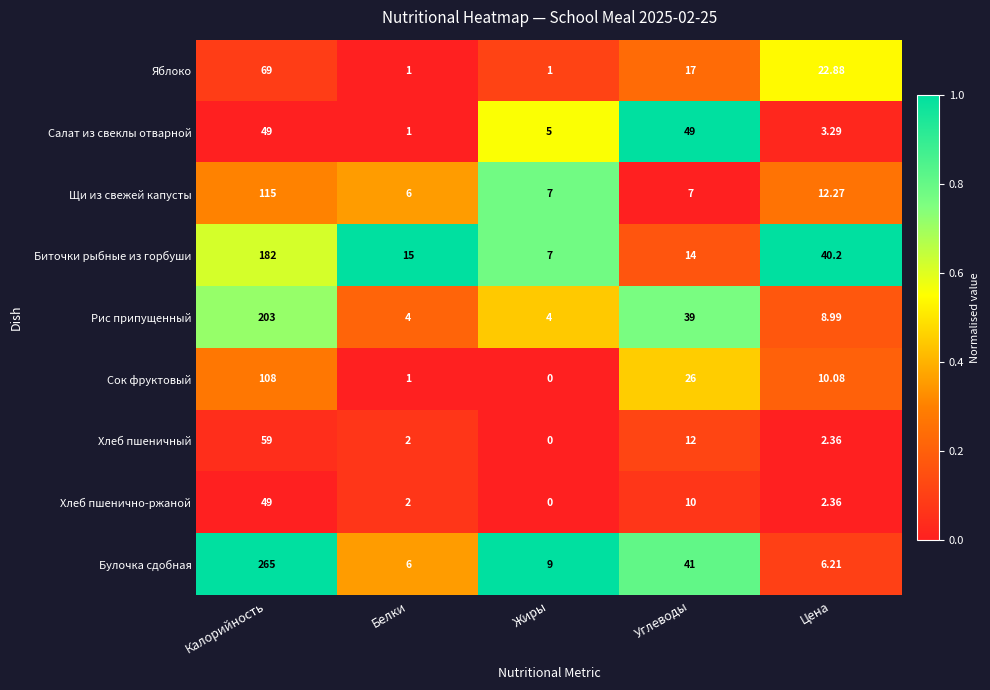

At which label does Рис припущенный first exceed 8?

Калорийность